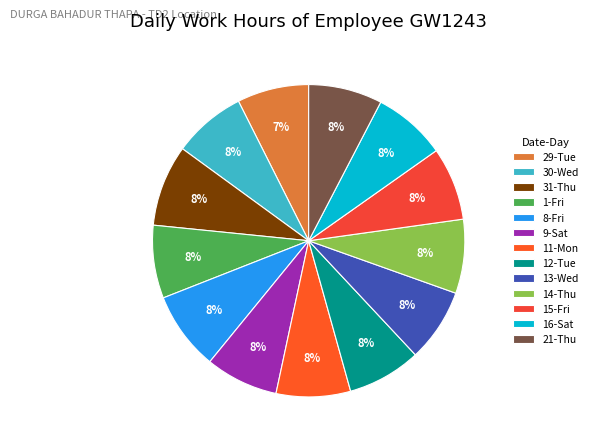

Does any single category account for the majority?

No